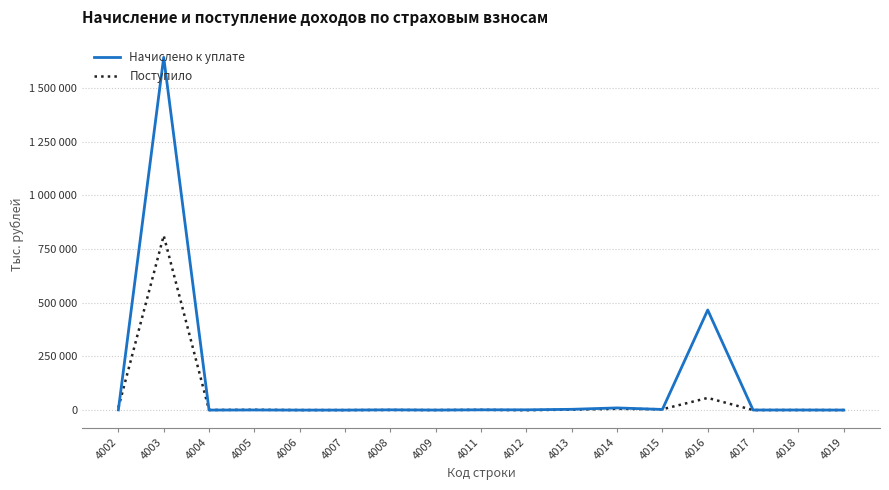

How many values in the Поступило series exceed 464?

8